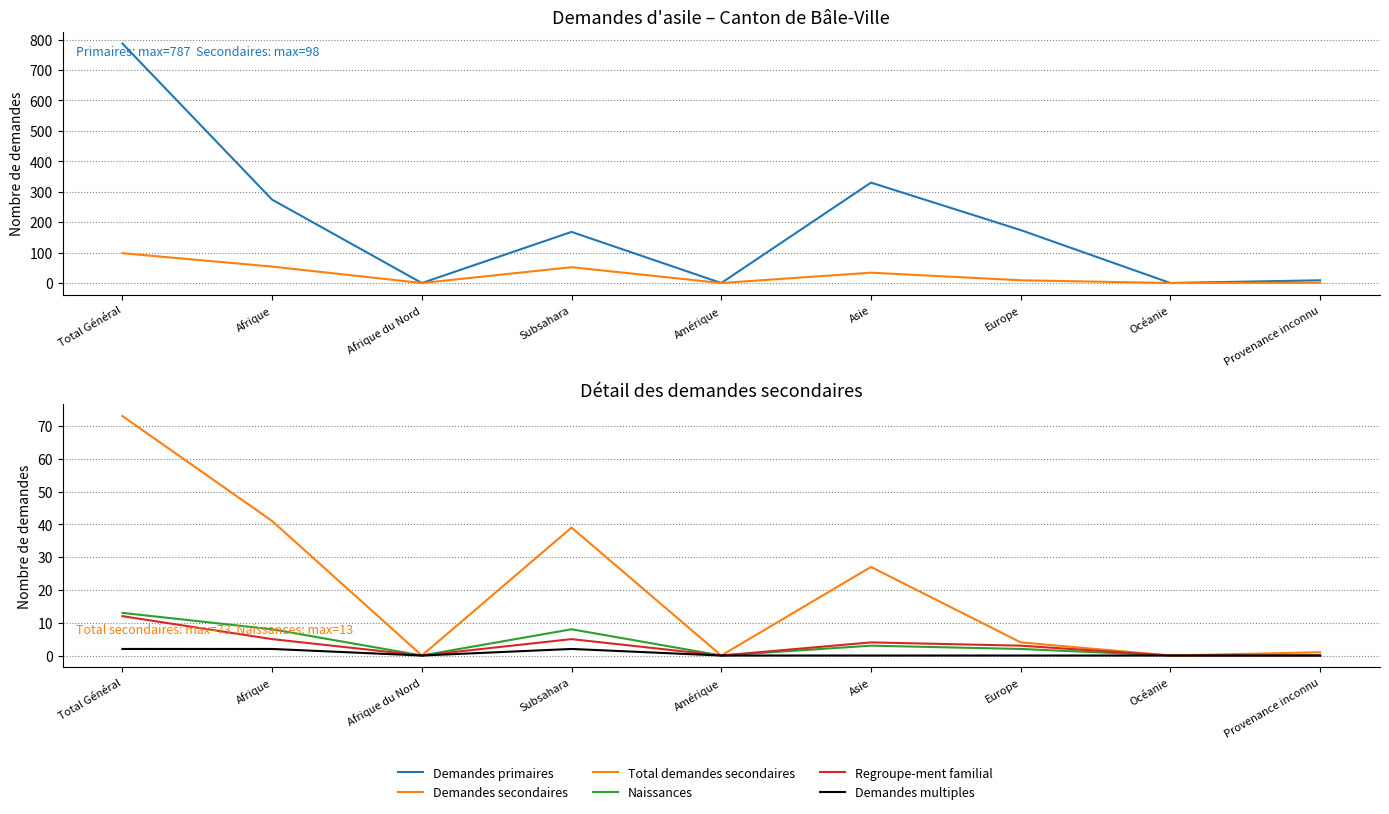

How many interior local peaks does the Regroupe-ment familial series have?

2